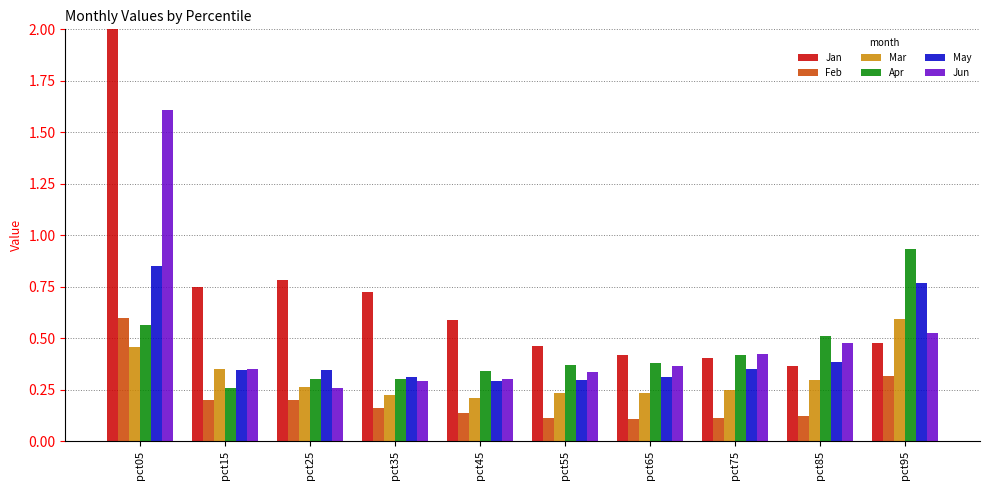

Is it true that Feb equals 0.2 at pct75?

False